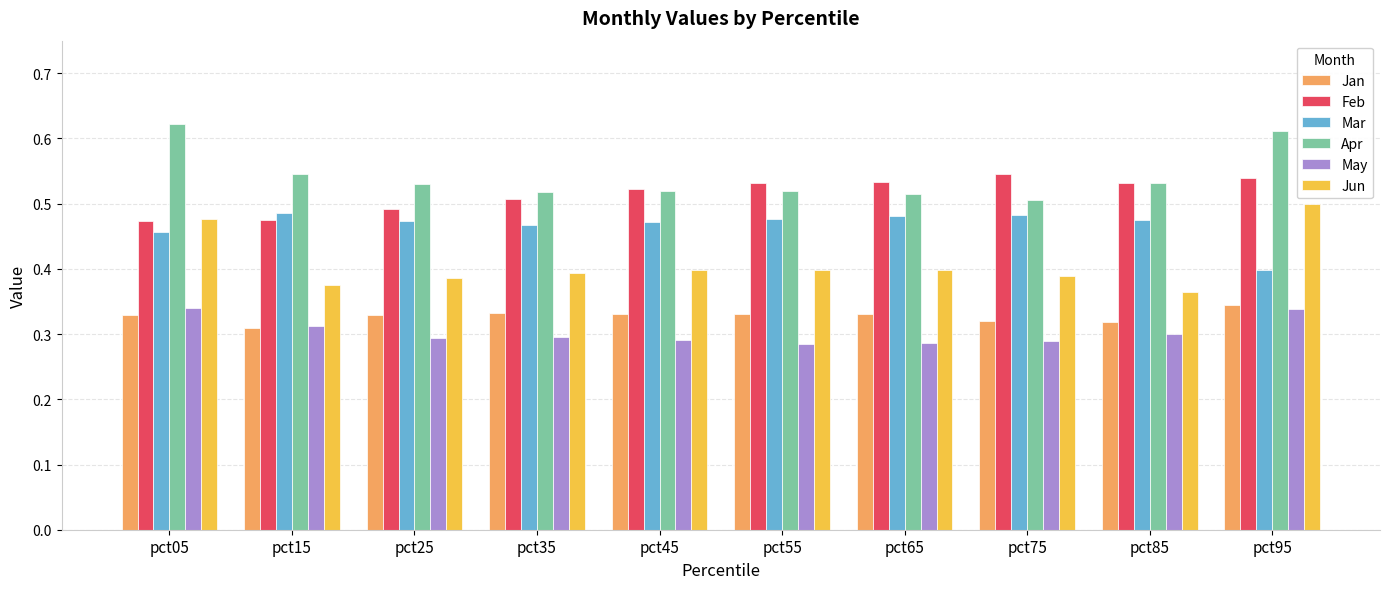

Does the chart contain any negative values?

No